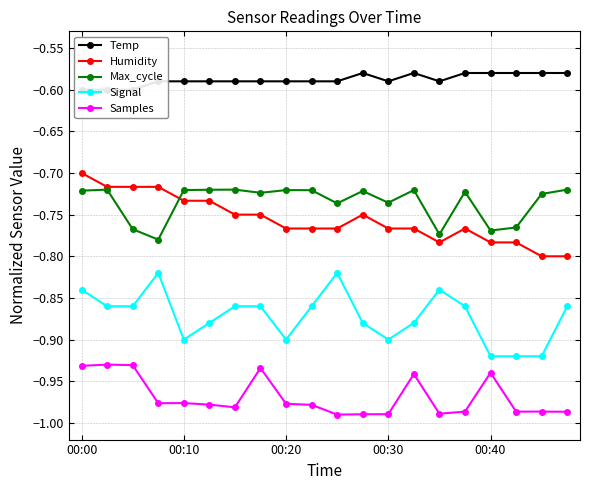

True or false: Humidity has more than 0 points higher than both neighbors.

True